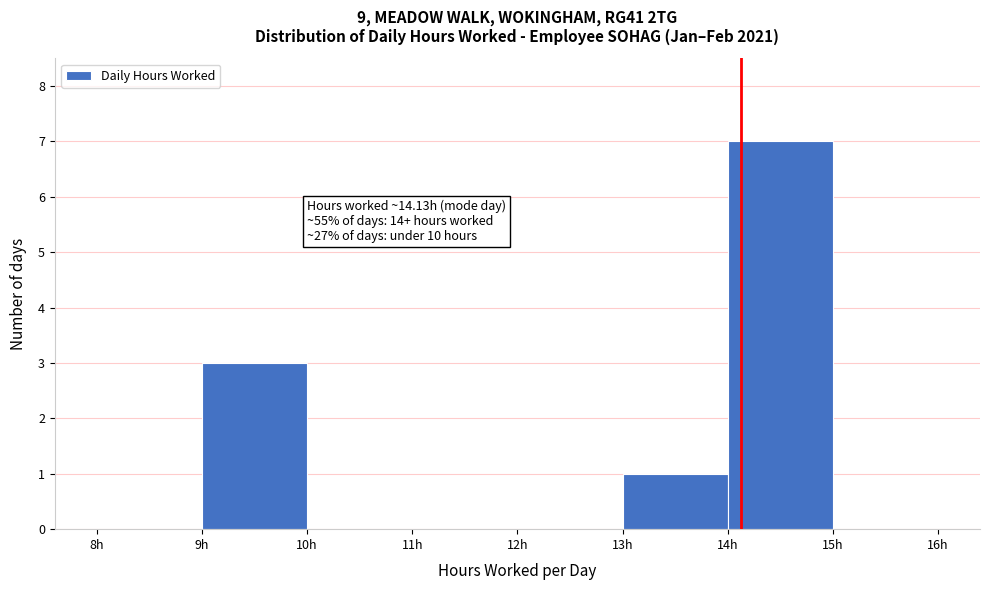

Which range on the x-axis has the tallest bar?

14 to 15